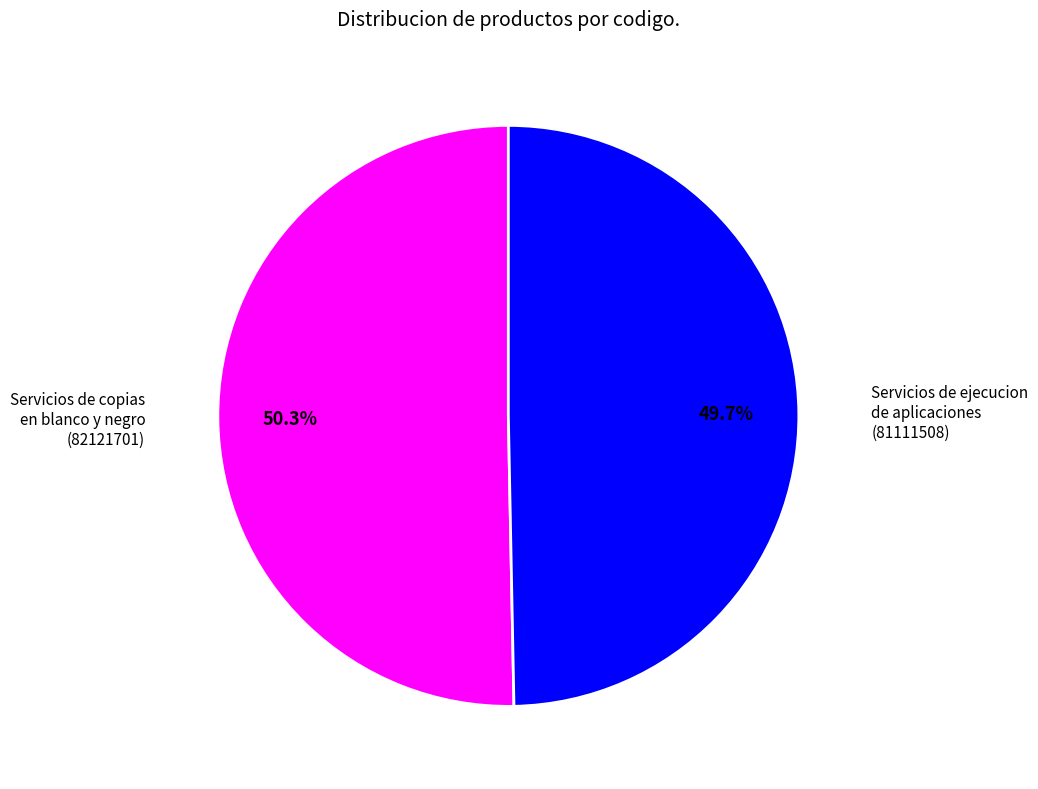

Is there a majority slice in this chart?

Yes